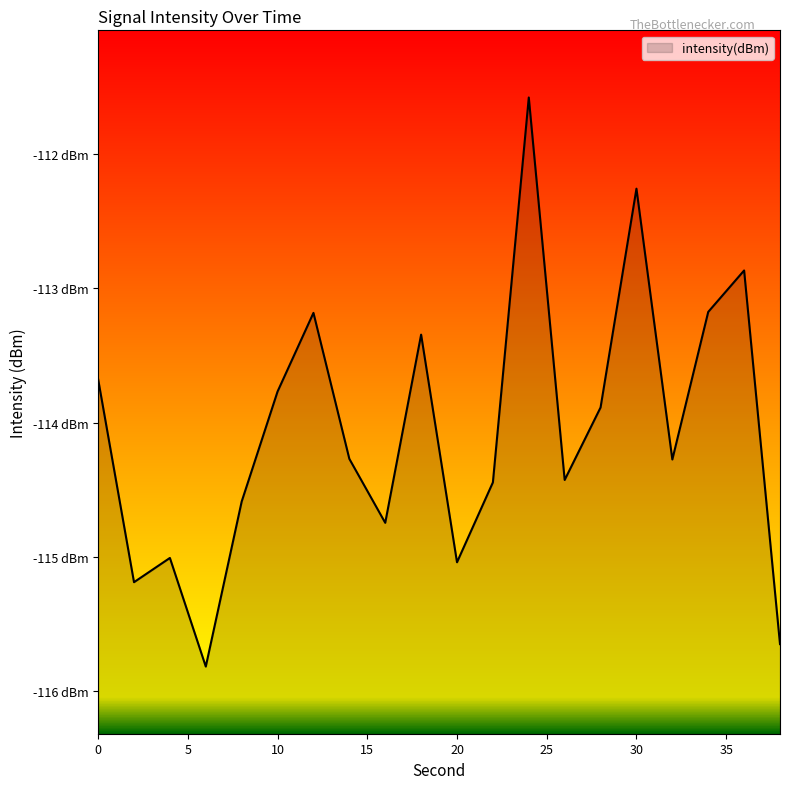

How many interior local peaks (higher than both neighbors) does the data have?

6